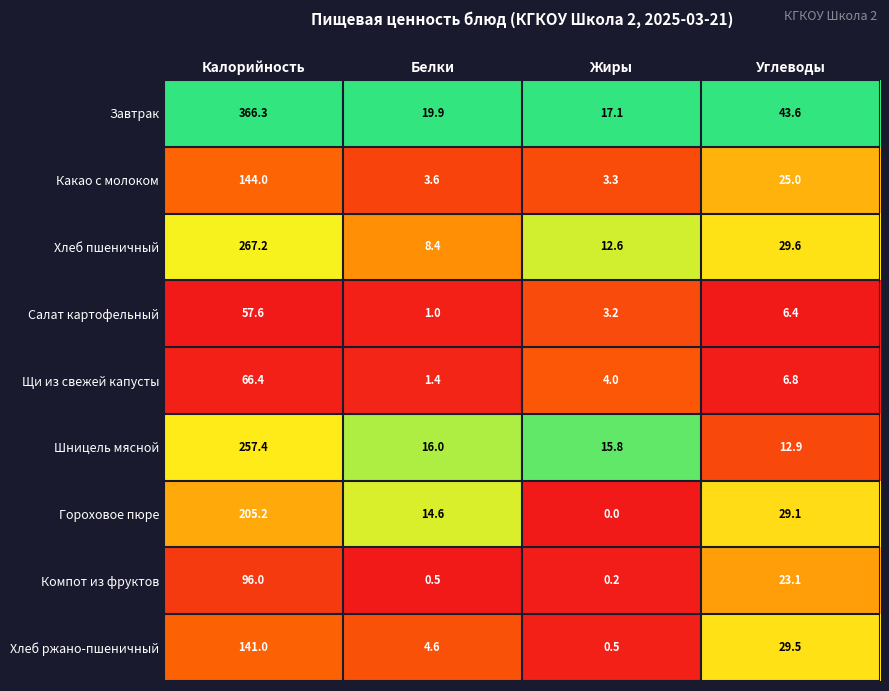

Rank the series at Жиры from highest to lowest value.

Завтрак, Шницель мясной, Хлеб пшеничный, Щи из свежей капусты, Какао с молоком, Салат картофельный, Хлеб ржано-пшеничный, Компот из фруктов, Гороховое пюре